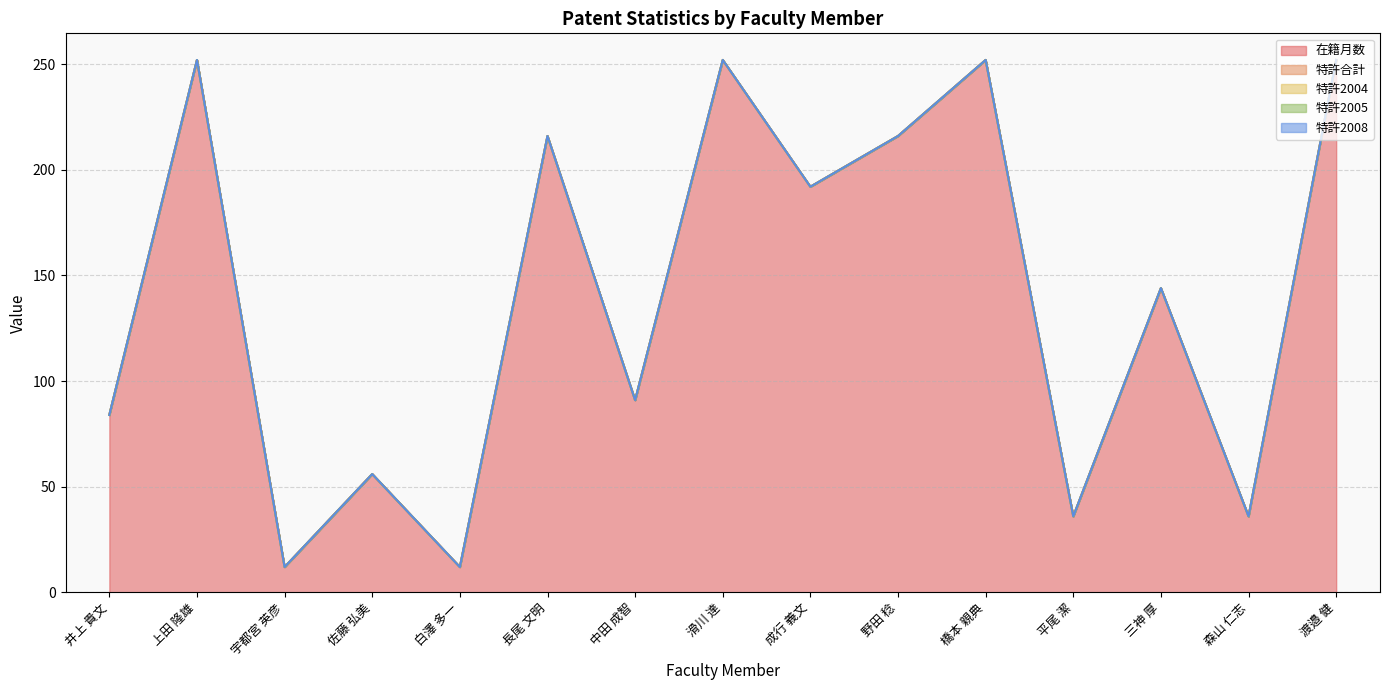

True or false: 在籍月数 has a value of 36 at 森山 仁志.

True